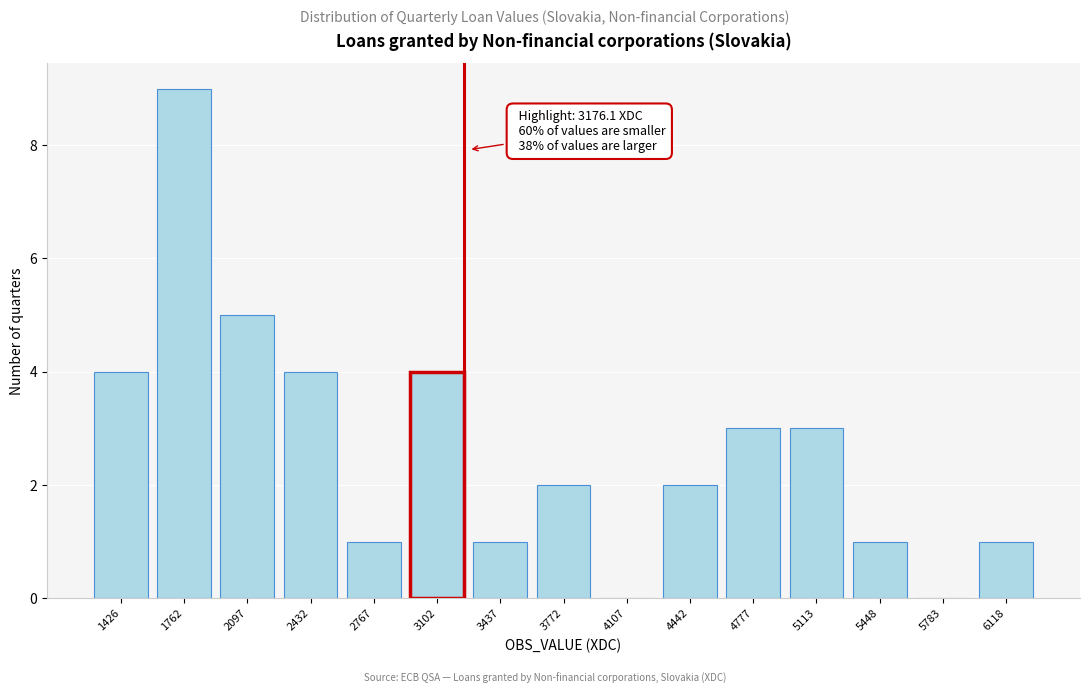

Reading right to left, list all the values displayed in this chart.

6118=1	5783=0	5448=1	5113=3	4777=3	4442=2	4107=0	3772=2	3437=1	3102=4	2767=1	2432=4	2097=5	1762=9	1426=4